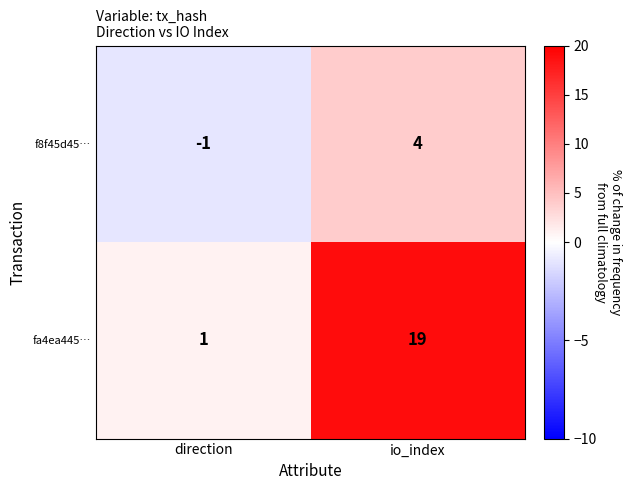

Reading left to right, extract all data points from this chart.

f8f45d45…: -1	4
fa4ea445…: 1	19